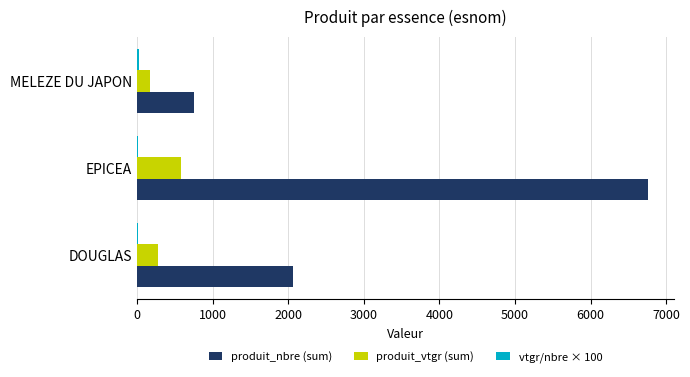

True or false: produit_nbre (sum) has a value of 1062.3 at MELEZE DU JAPON.

False